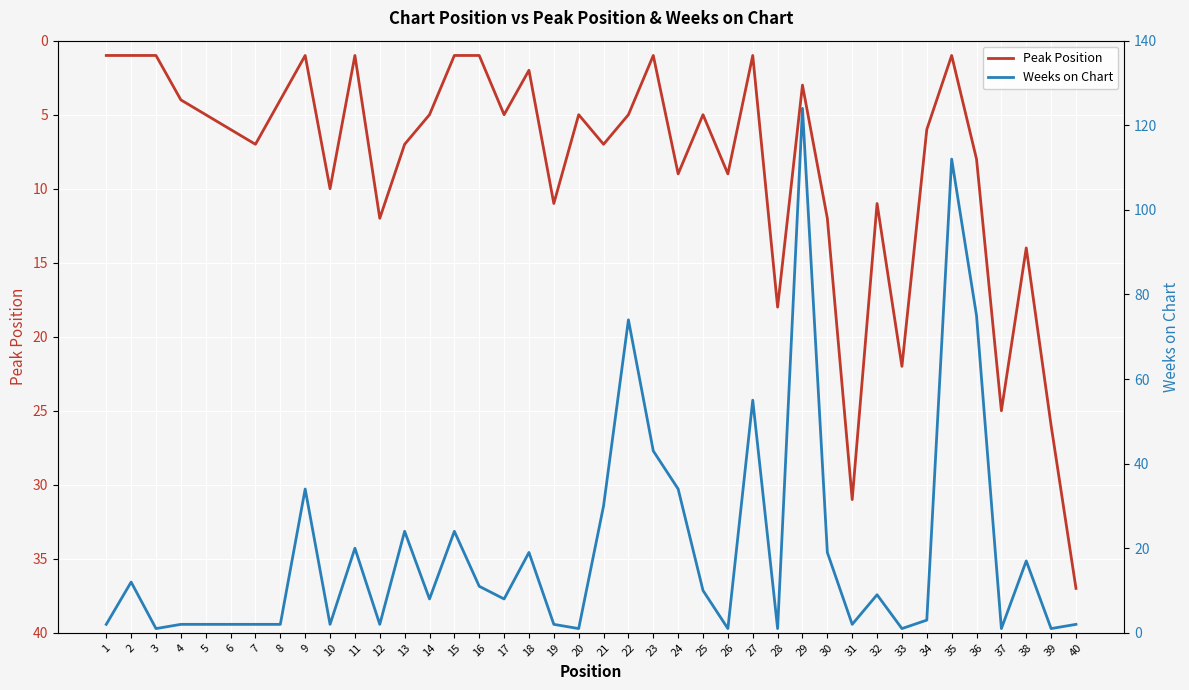

What is the sum of the Peak Position values at 36 and 32?

19